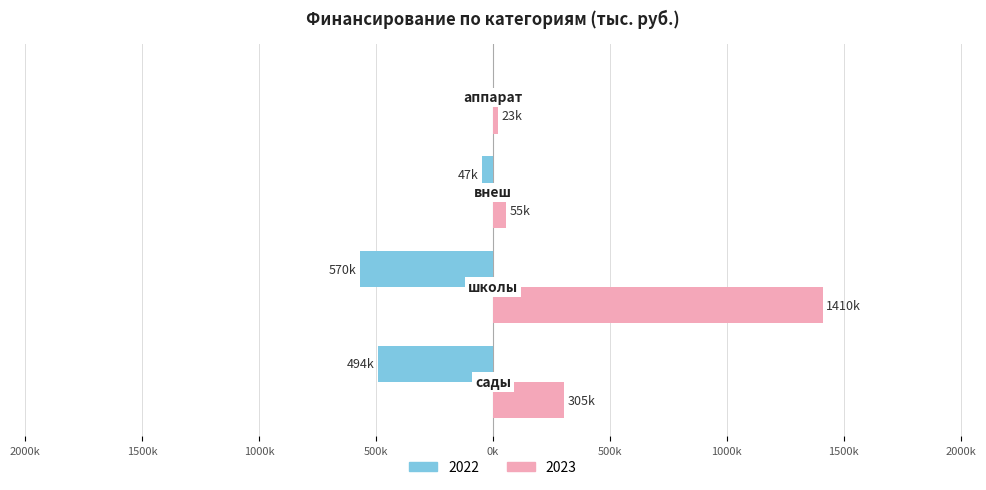

At how many categories does at least one series exceed 542560?

1